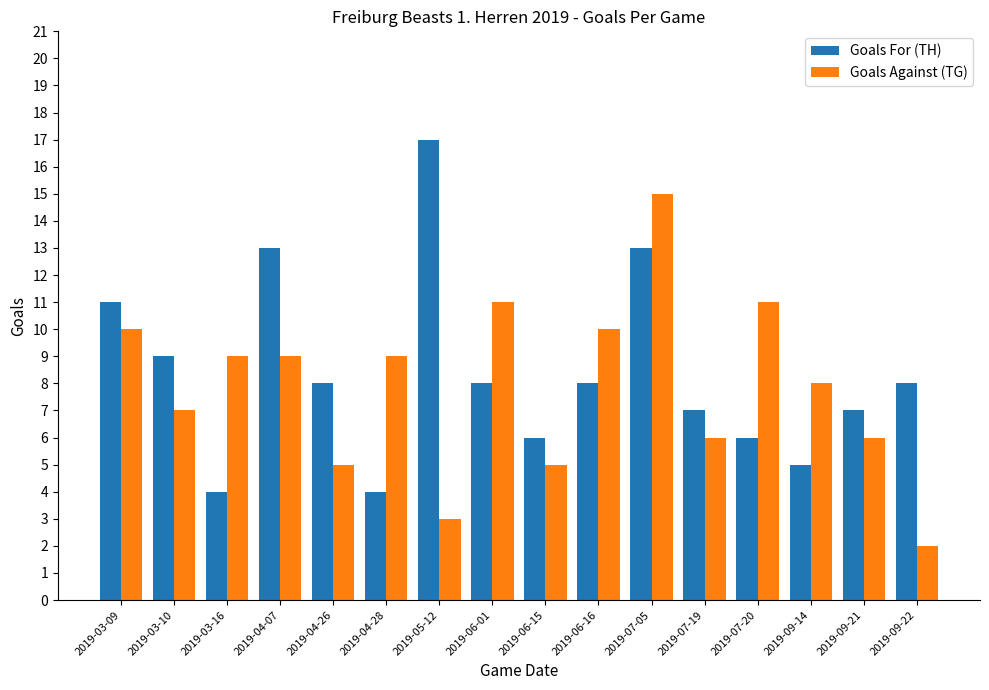

How many distinct data groups are displayed?

2